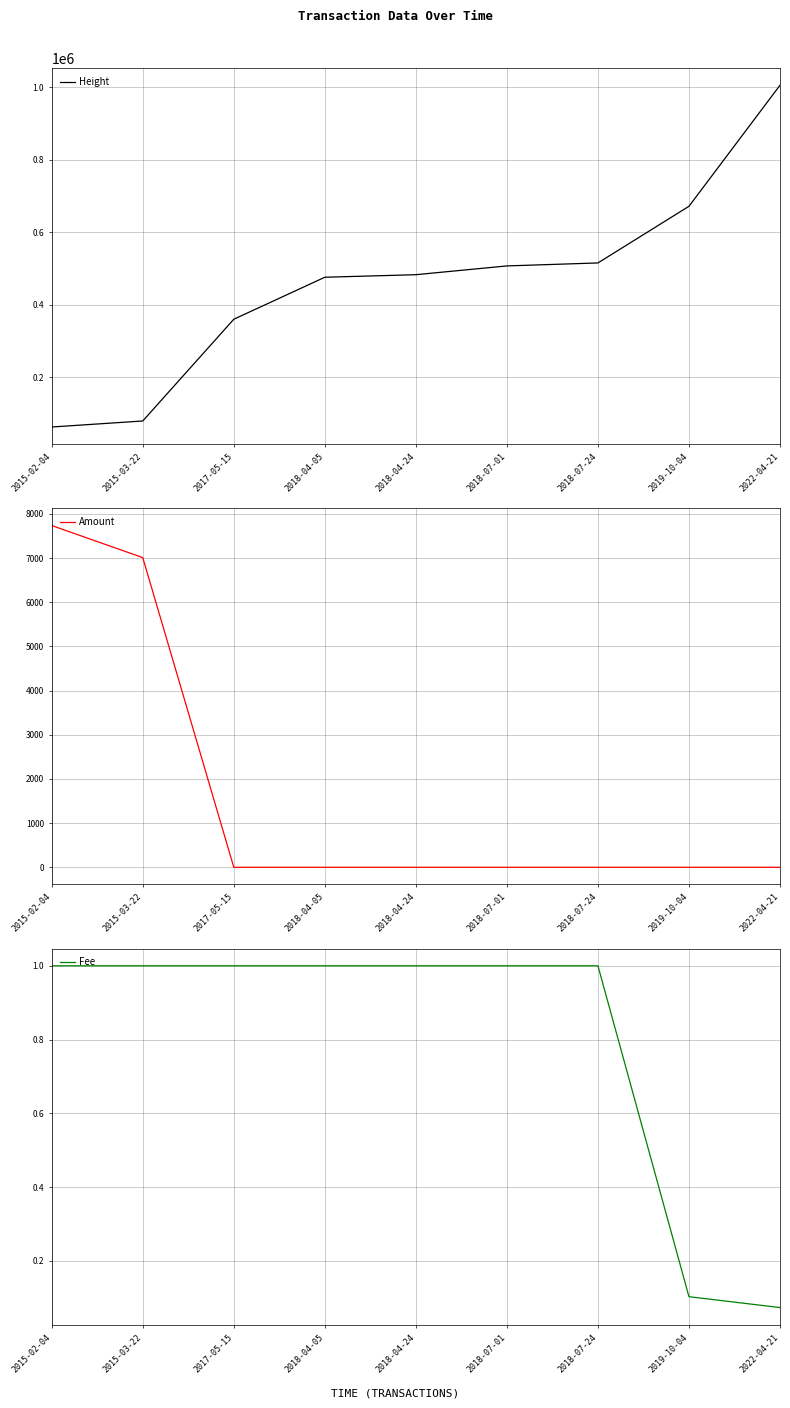

What is the difference between the second highest and minimum values in the Height series?

608635